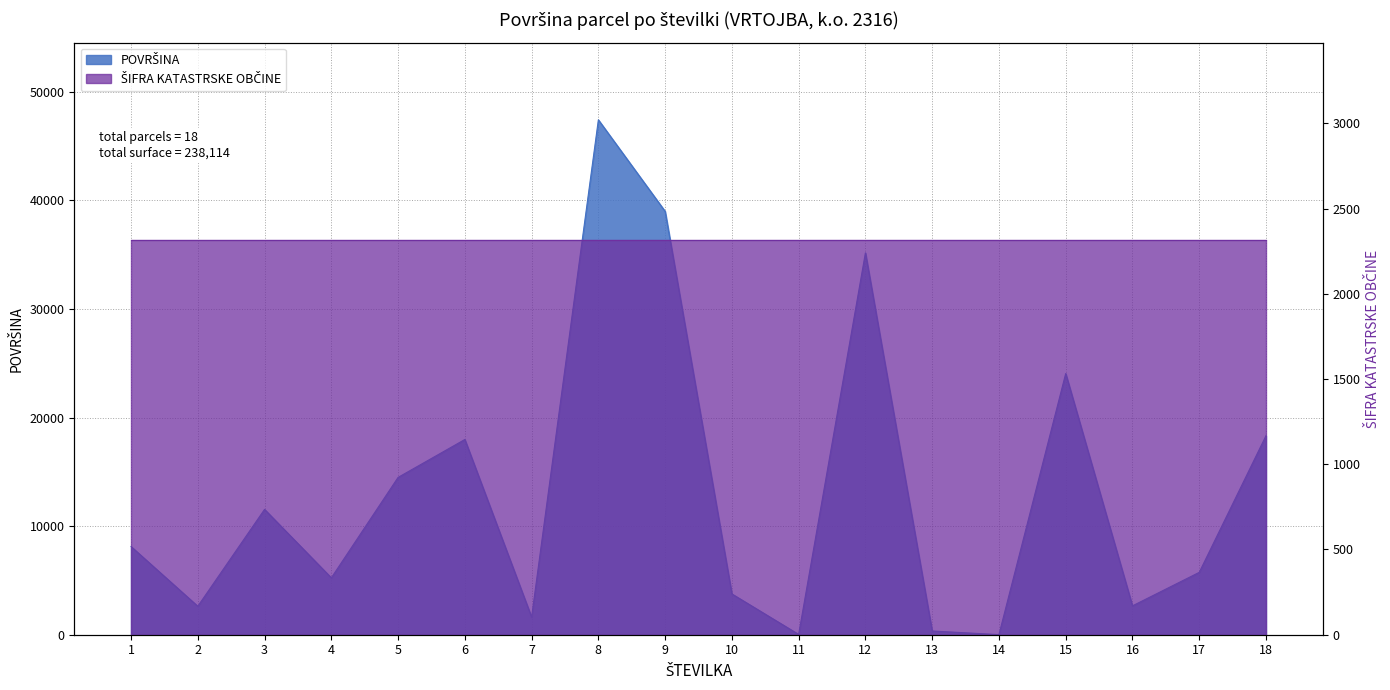

Rank the categories by value from highest to lowest.

8, 9, 12, 15, 18, 6, 5, 3, 1, 17, 4, 10, 16, 2, 7, 13, 11, 14